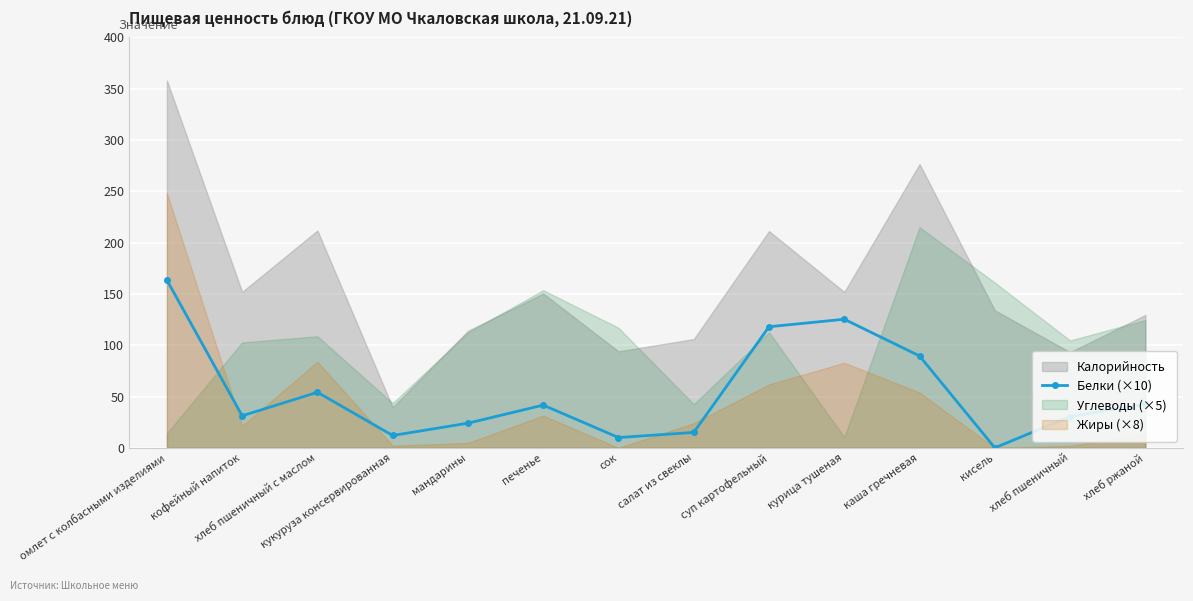

Reading left to right, extract all data points from this chart.

163.5	31.2	54.1	12.0	24.0	41.6	10.0	15.0	118.0	125.3	89.5	0.0	30.4	42.5